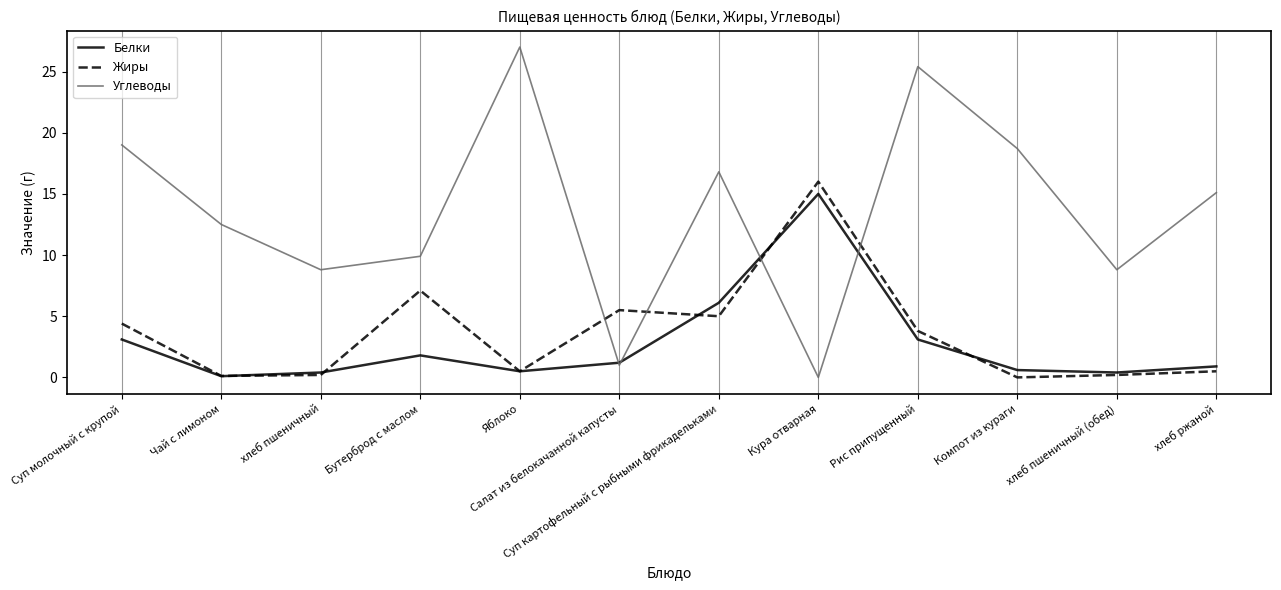

Count the number of categories in the chart.

12